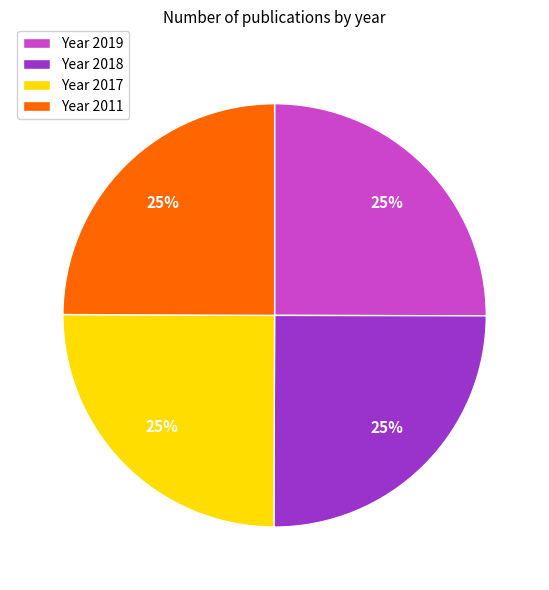

To the nearest percent, what percentage of the pie is Year 2011?

25%